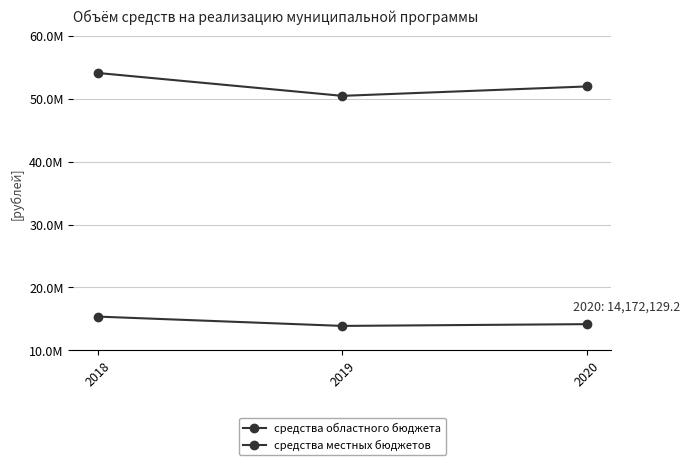

Does the chart display data point markers on the line(s)?

Yes